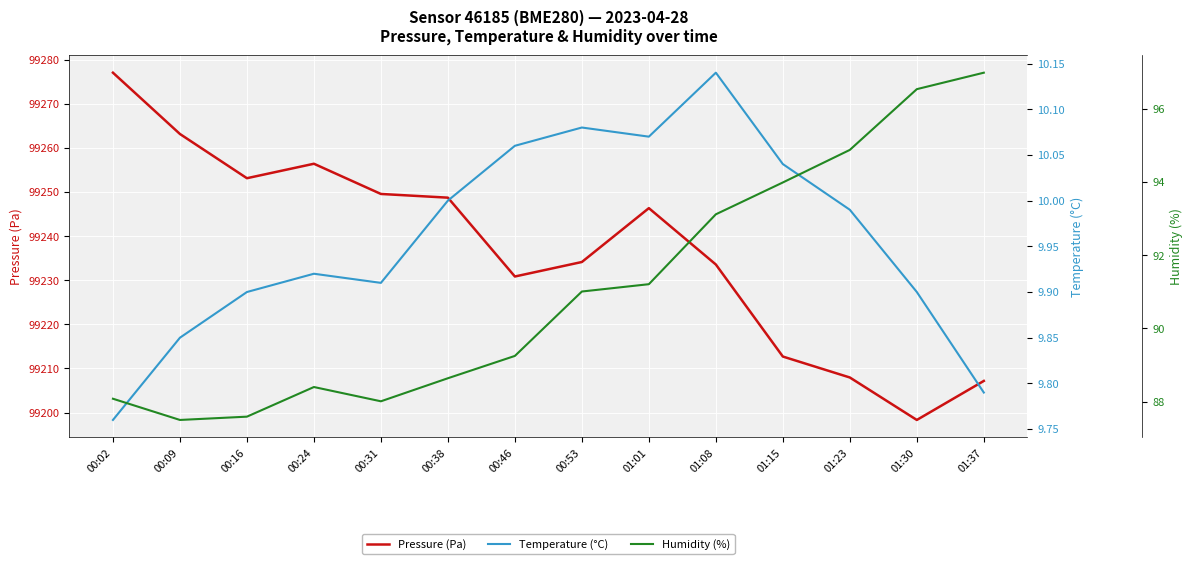

What is the greatest value displayed?

99277.1